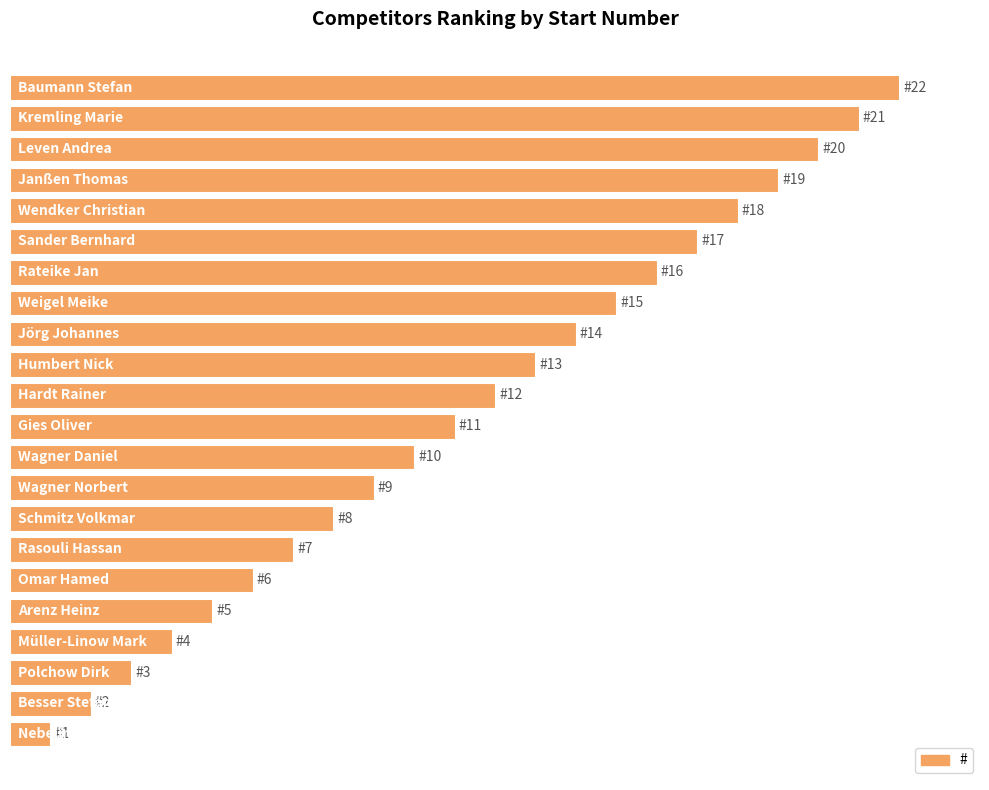

How many categories are shown in the chart?

22